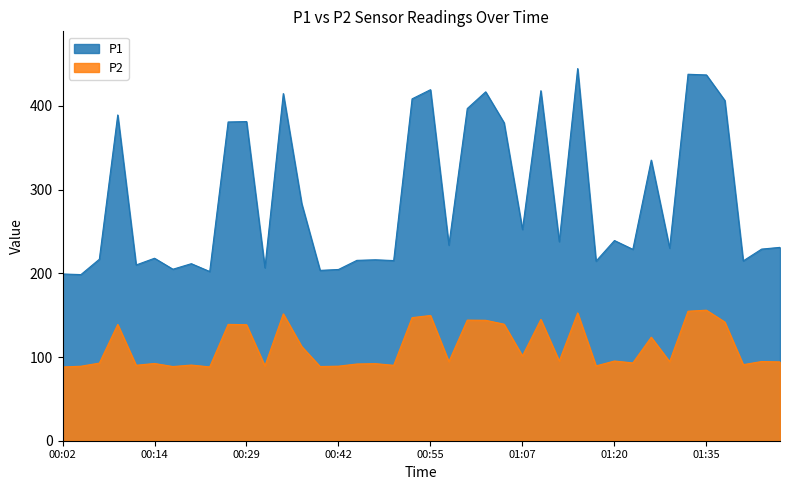

What is the sum of the P1 values at 00:12 and 00:52?

618.4